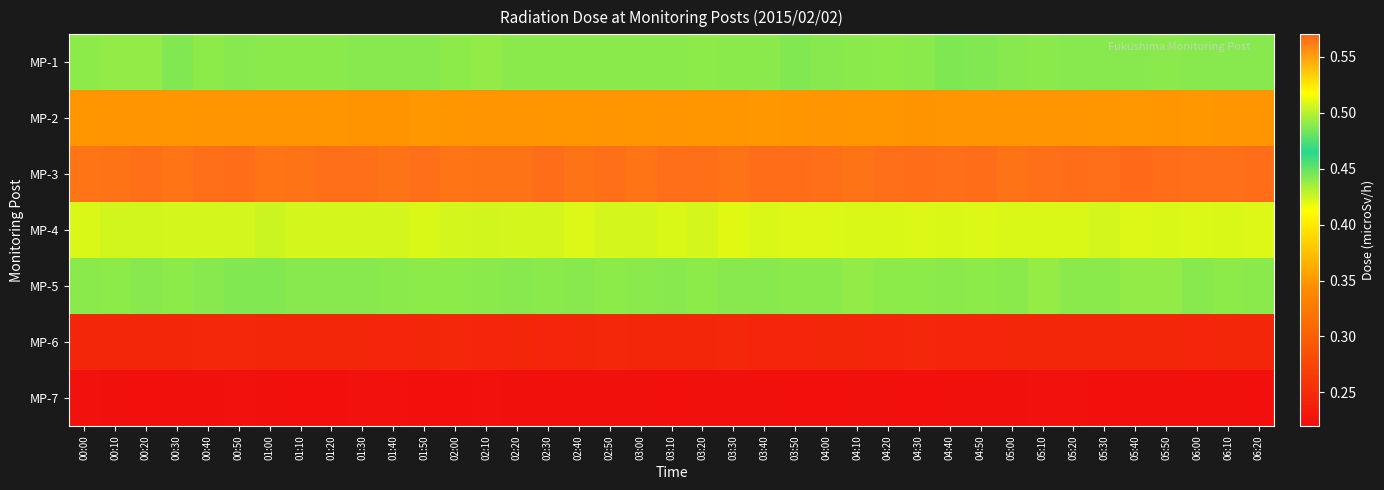

At which category does the chart reach its peak across all series?

05:40